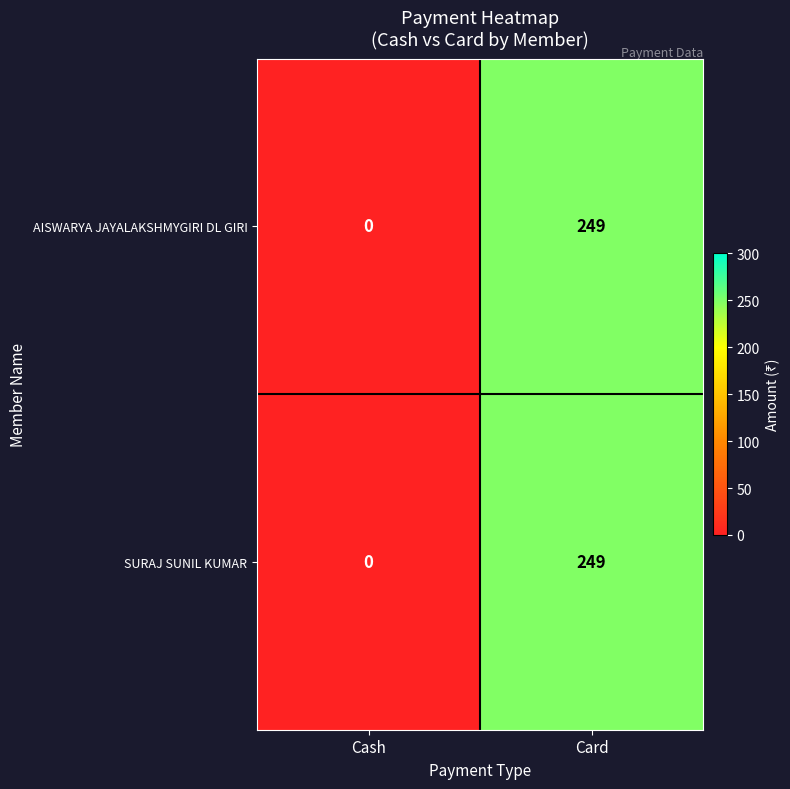

The value of AISWARYA JAYALAKSHMYGIRI DL GIRI at Card is 249. True or false?

True